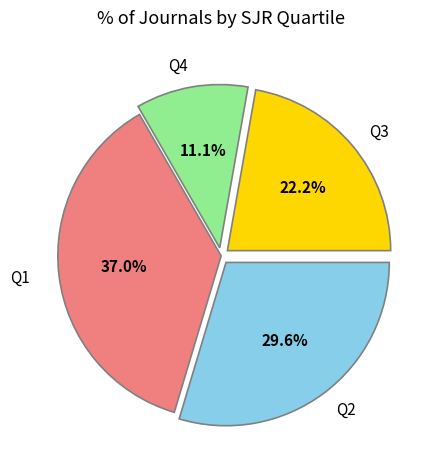

What portion of the pie excludes Q1?

63.0%